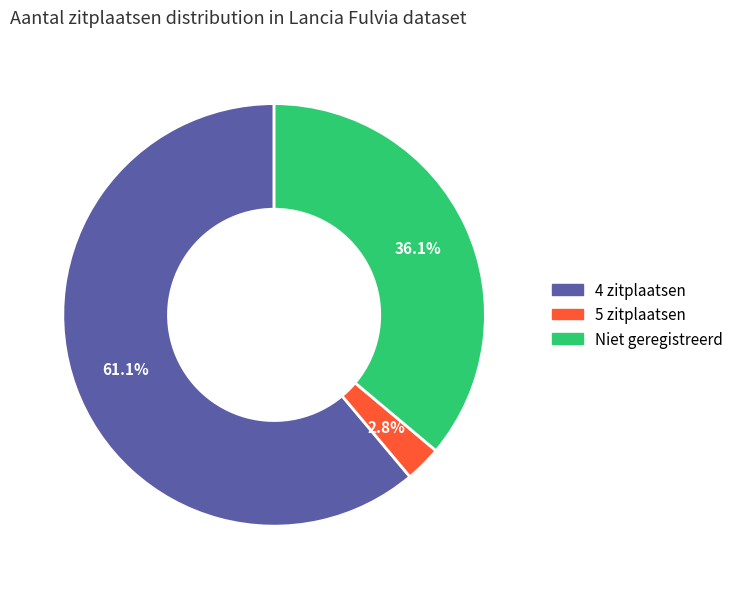

Does any single category account for the majority?

Yes